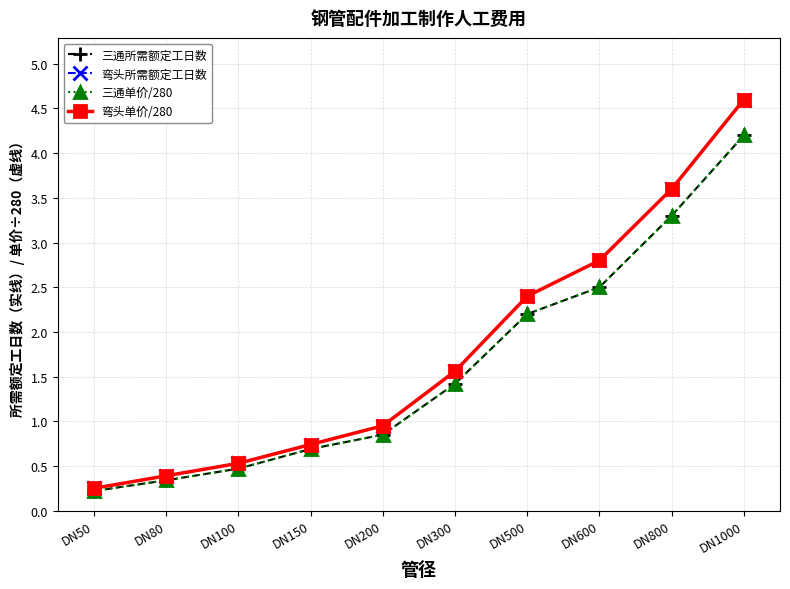

Does the chart display data point markers on the line(s)?

Yes